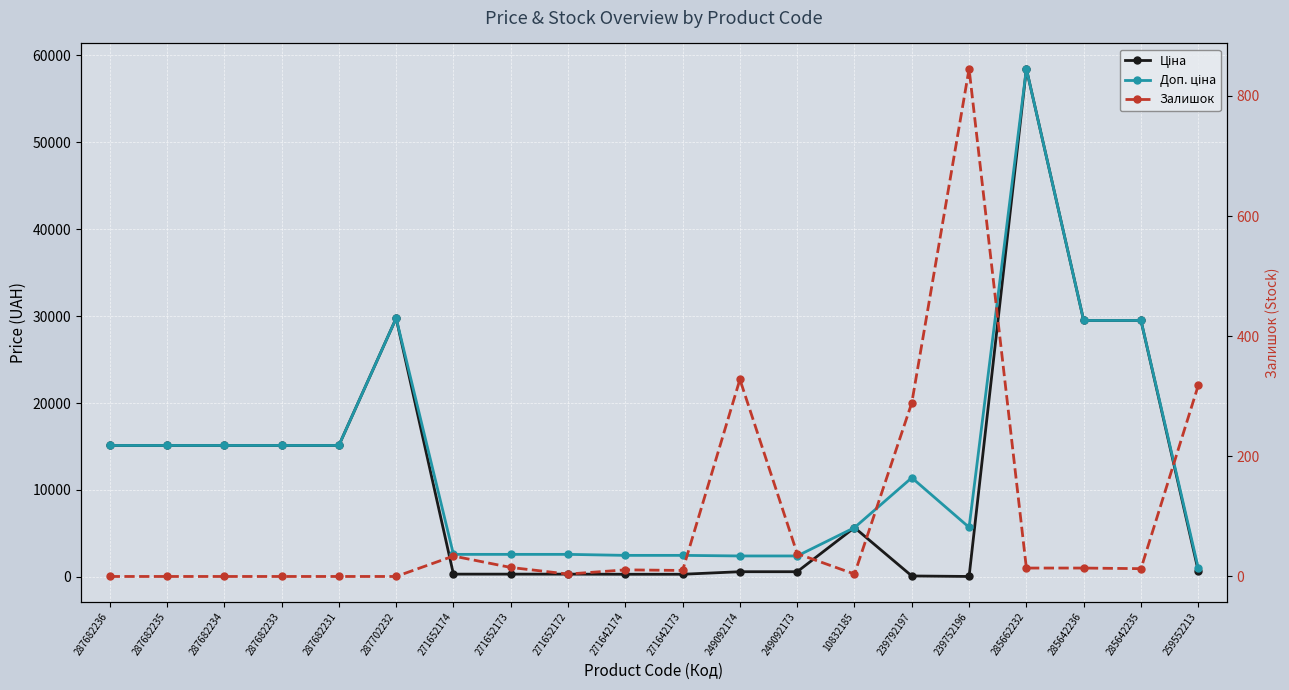

The value of Ціна at 287682235 is 5978.3. True or false?

False